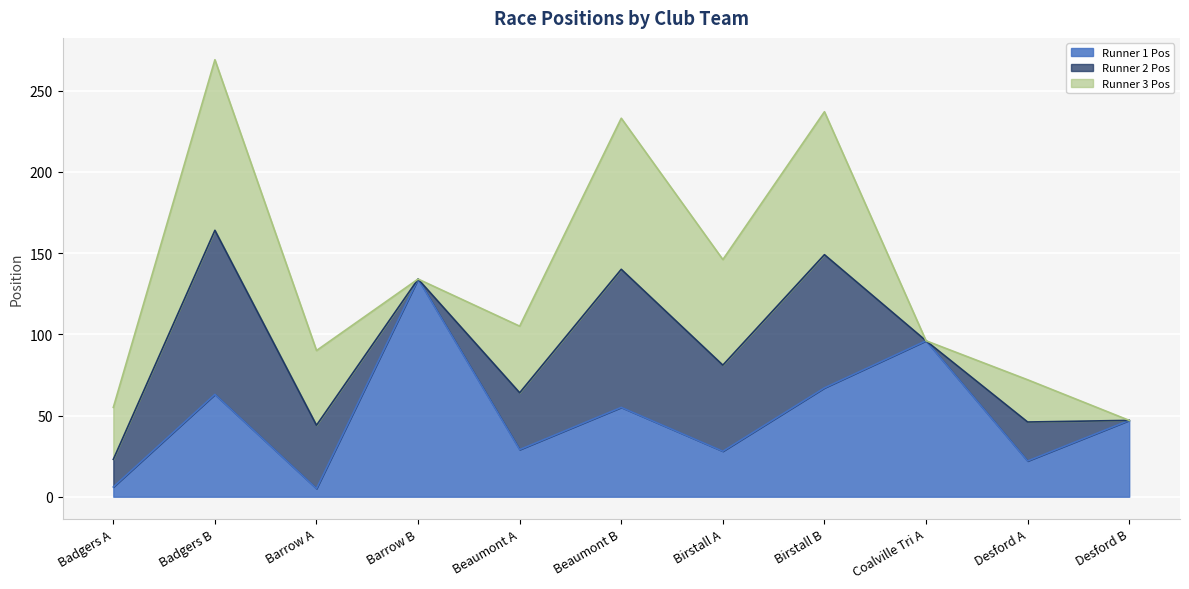

At which category is the sum across all series the highest?

Badgers B